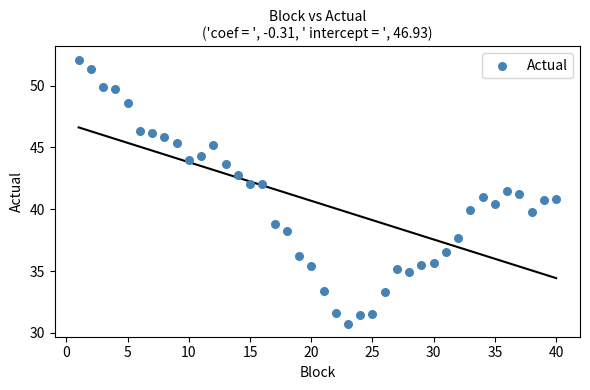

What is the range of Y values (max minus min)?

21.3